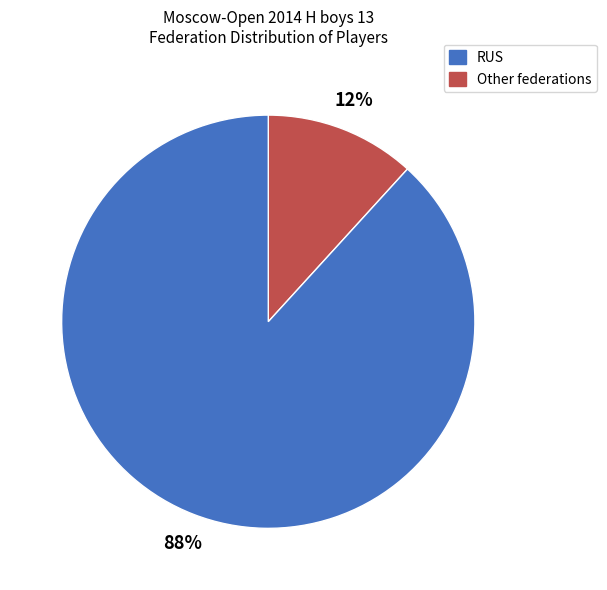

How many slices are in this pie chart?

2